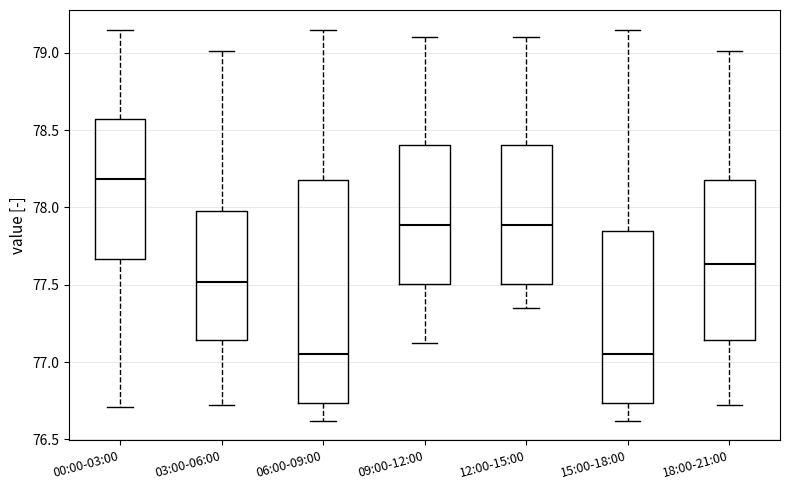

Where does the upper whisker of the box for 15:00-18:00 end on the y-axis? The values are not printed on the chart, so give them approximately, as read against the axis.

79.15